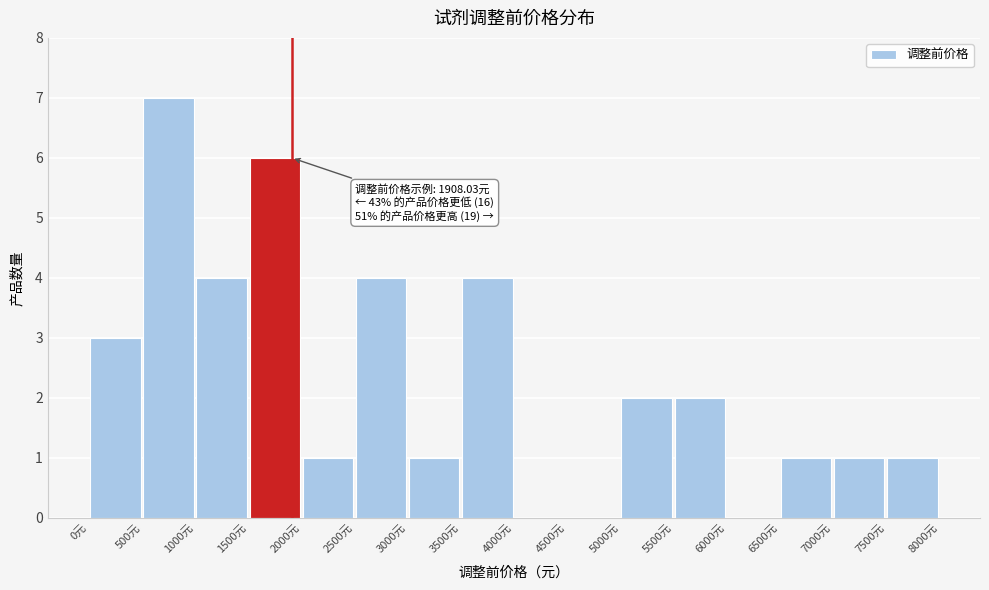

Which range on the x-axis has the tallest bar?

500 to 1000